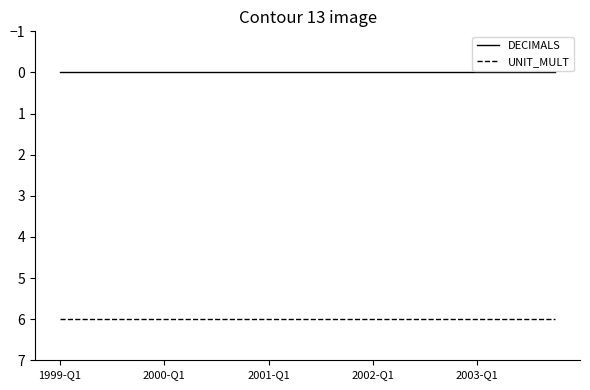

What is the minimum value for UNIT_MULT?

6